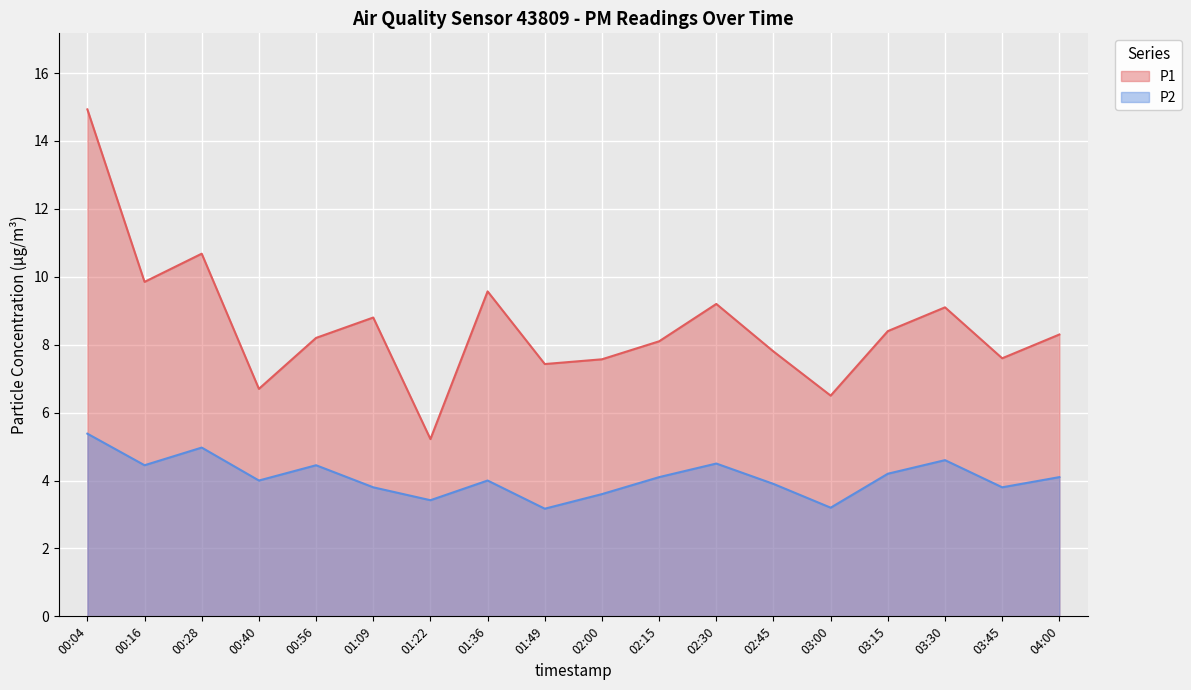

Between 02:45 and 03:00, which is larger?

02:45